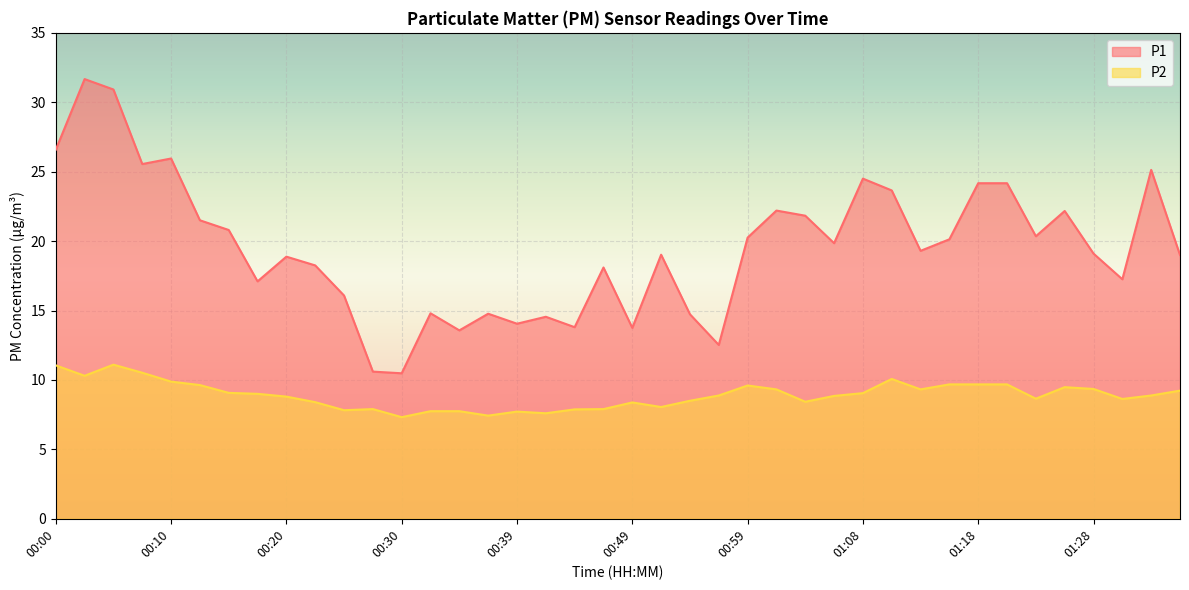

The P2 series shows 9.0 at 00:17. True or false?

True